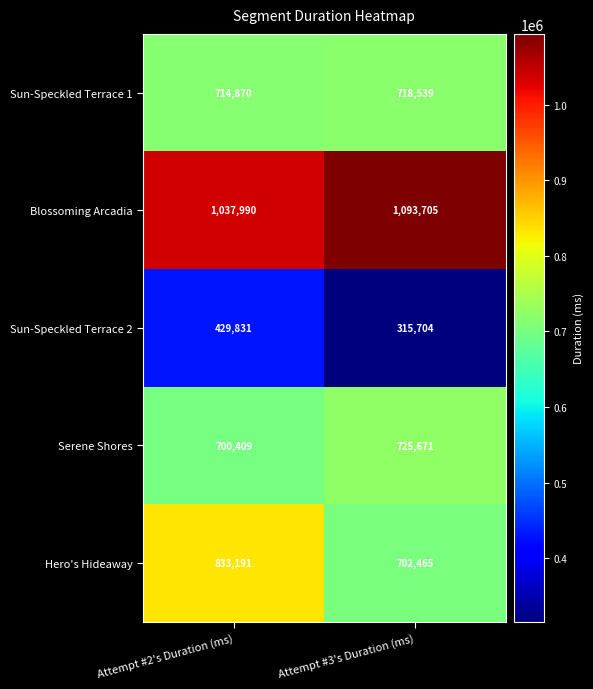

Which series changed the most between Attempt #2's Duration (ms) and Attempt #3's Duration (ms)?

Hero's Hideaway